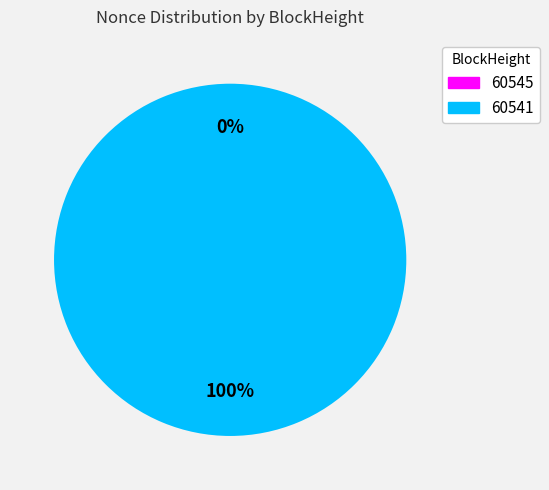

Rank the categories by value from highest to lowest.

60541, 60545